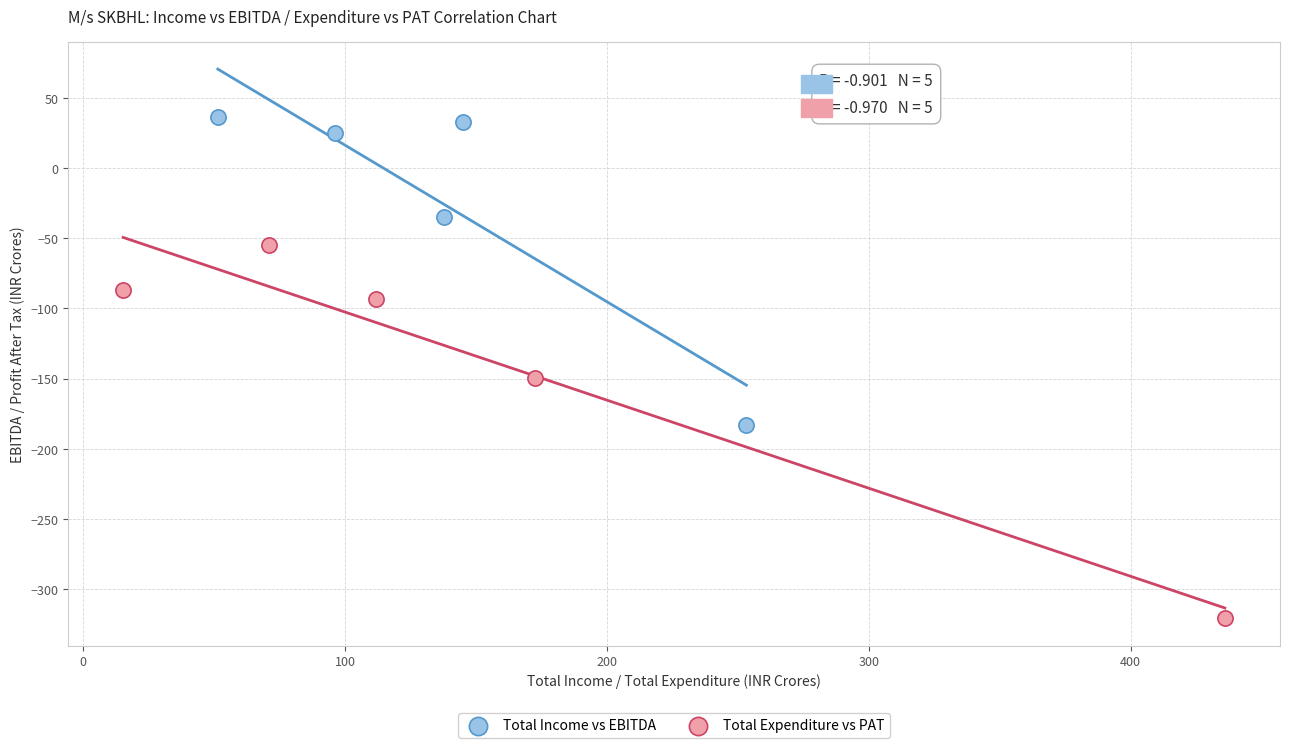

Which series contains the lowest Y value?

Total Expenditure vs PAT